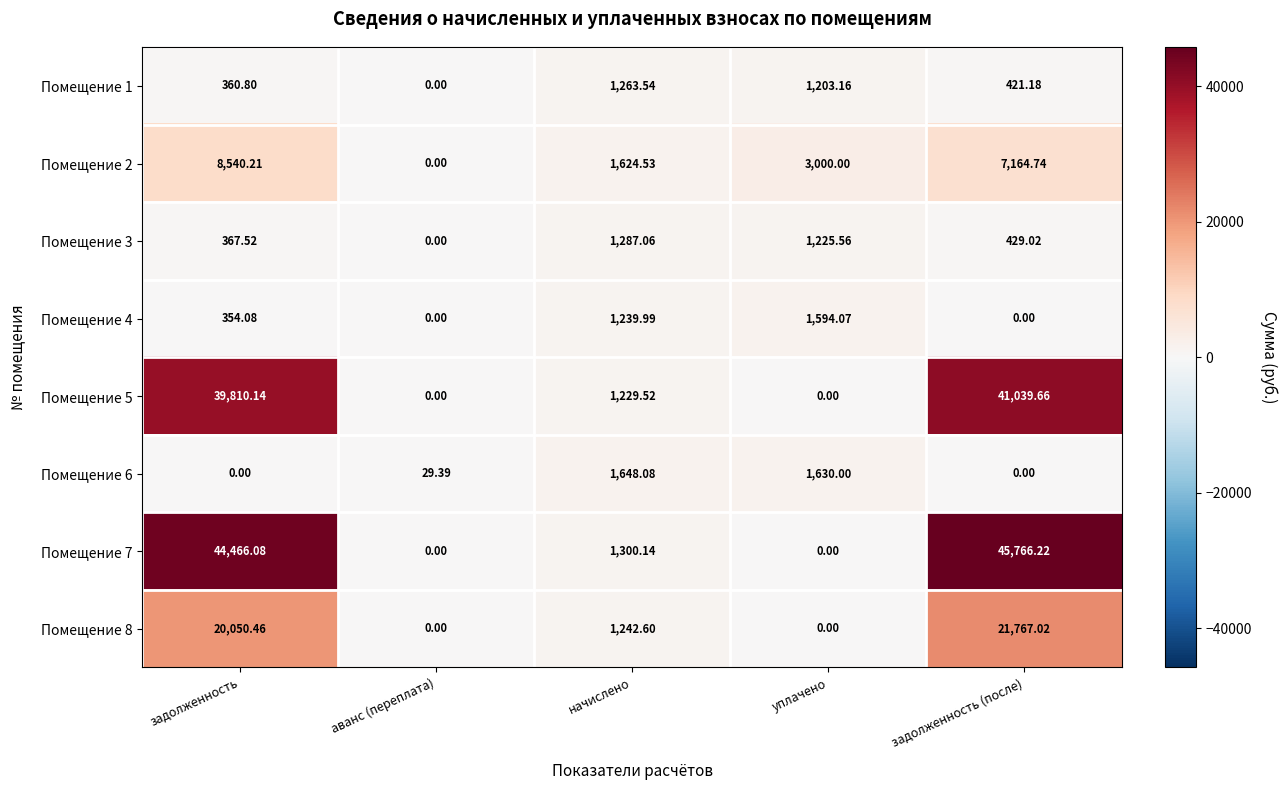

At which category is the sum across all series the highest?

задолженность (после)